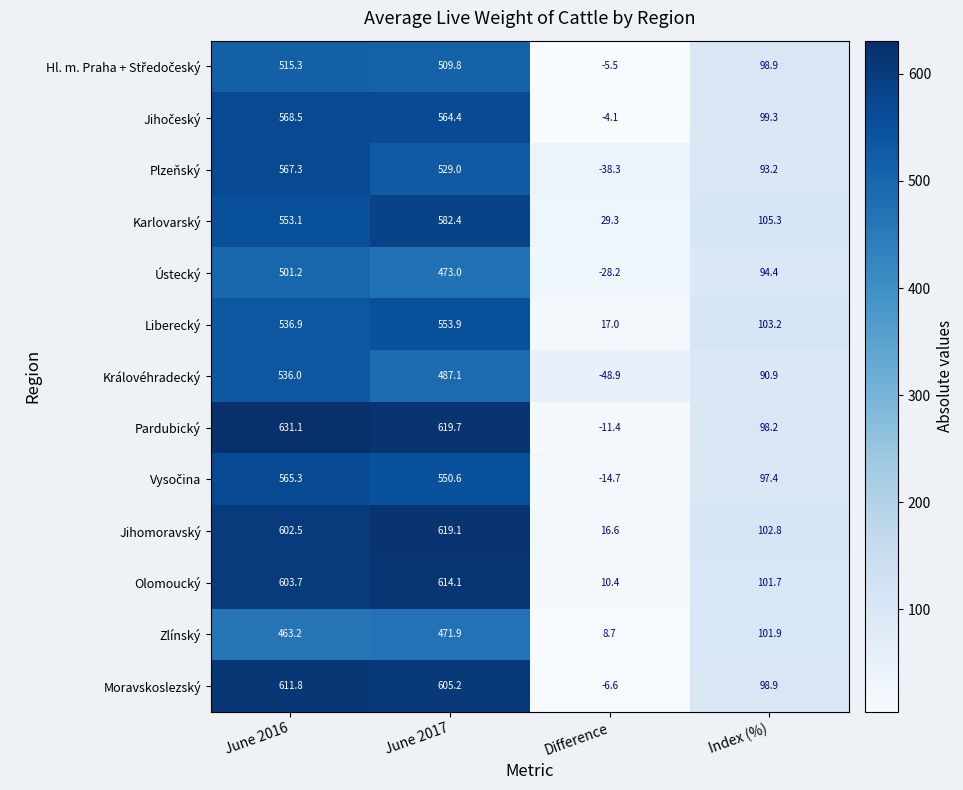

Which series has the largest range (max minus min)?

Pardubický